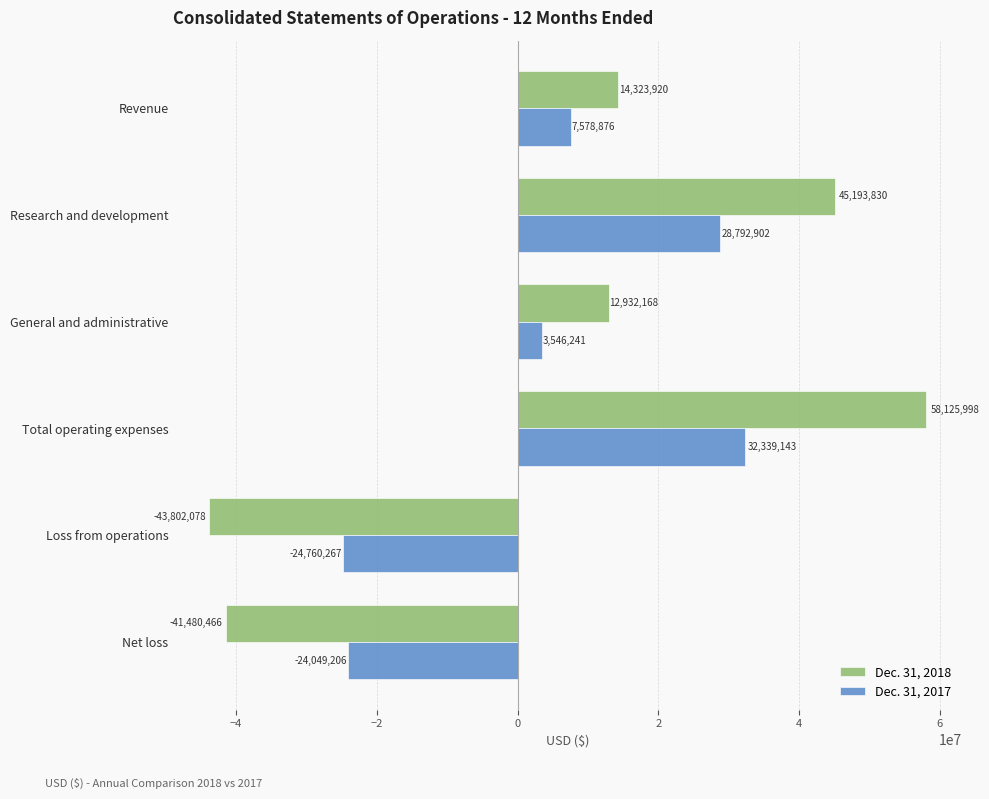

At how many categories does at least one series exceed 11627859?

4